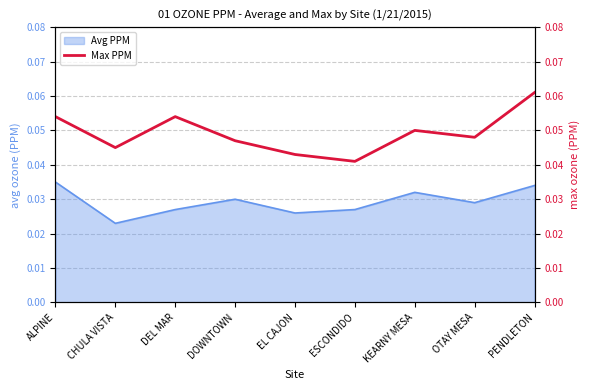

At which label is Avg PPM closest to 0?

CHULA VISTA